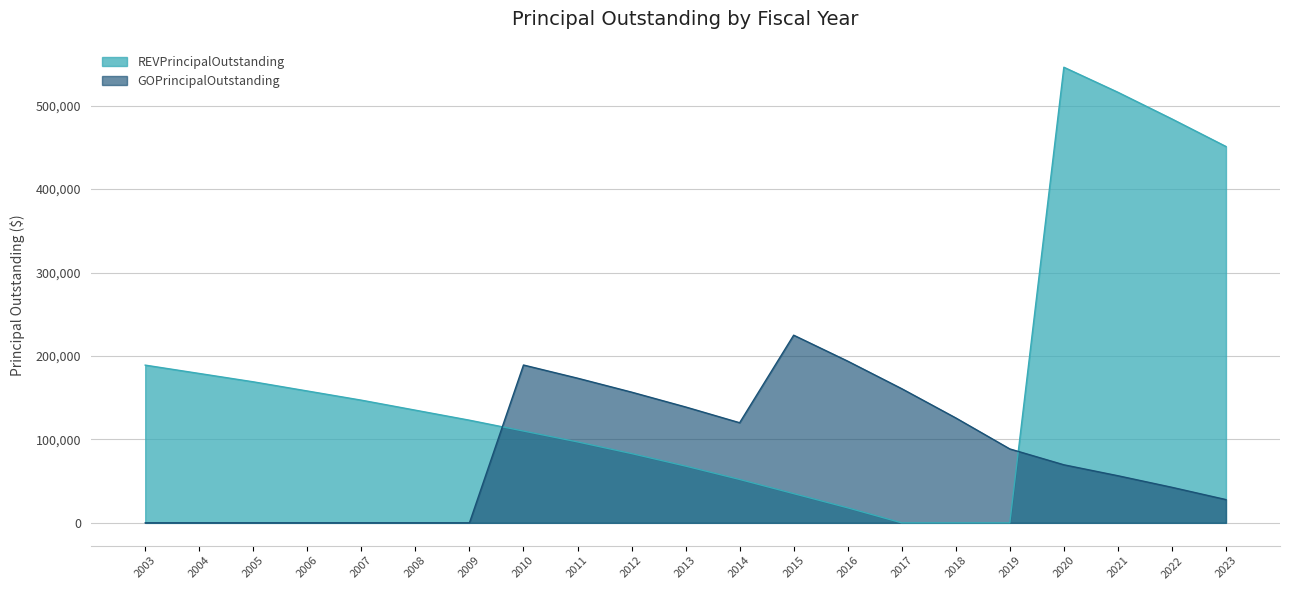

Rank the series at 2022 from highest to lowest value.

REVPrincipalOutstanding, GOPrincipalOutstanding